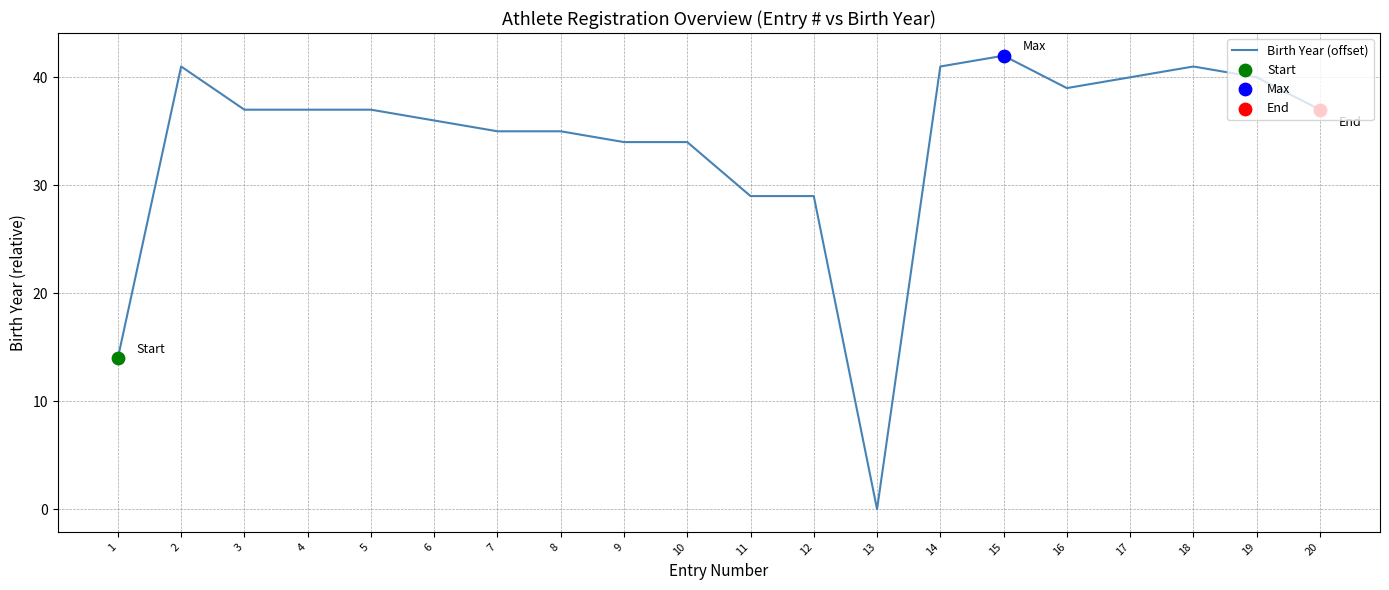

What is the change in value from 4 to 17?

+3